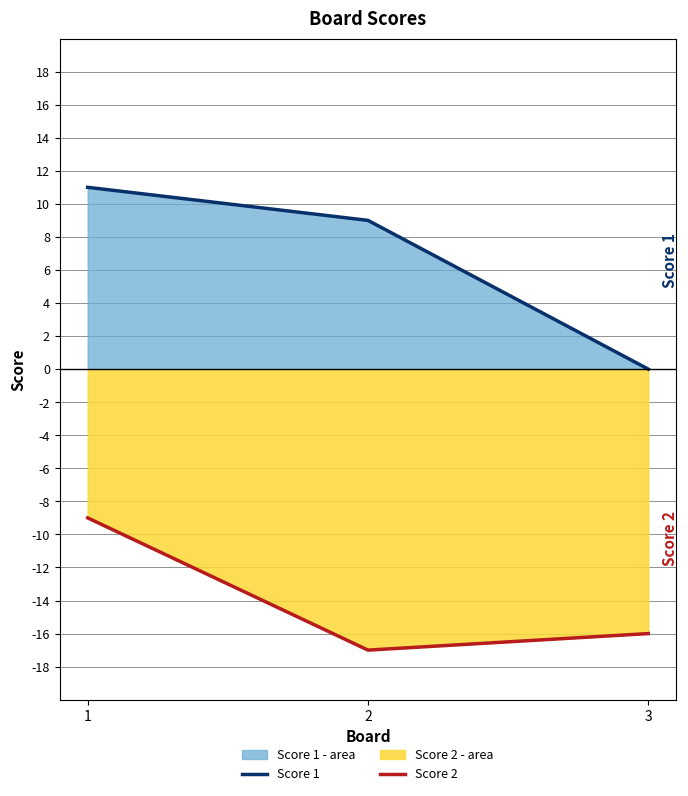

True or false: Score 2 has a value of -16 at 3.

True